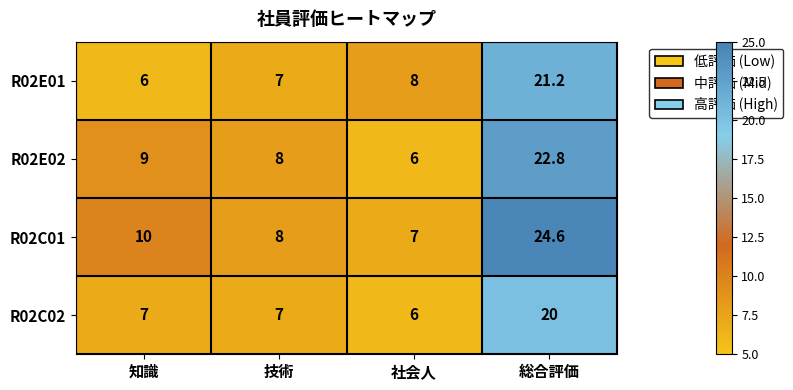

Reading left to right, list all the values displayed in this chart.

R02E01: 知識=6.0	技術=7.0	社会人=8.0	総合評価=21.2
R02E02: 知識=9.0	技術=8.0	社会人=6.0	総合評価=22.8
R02C01: 知識=10.0	技術=8.0	社会人=7.0	総合評価=24.6
R02C02: 知識=7.0	技術=7.0	社会人=6.0	総合評価=20.0